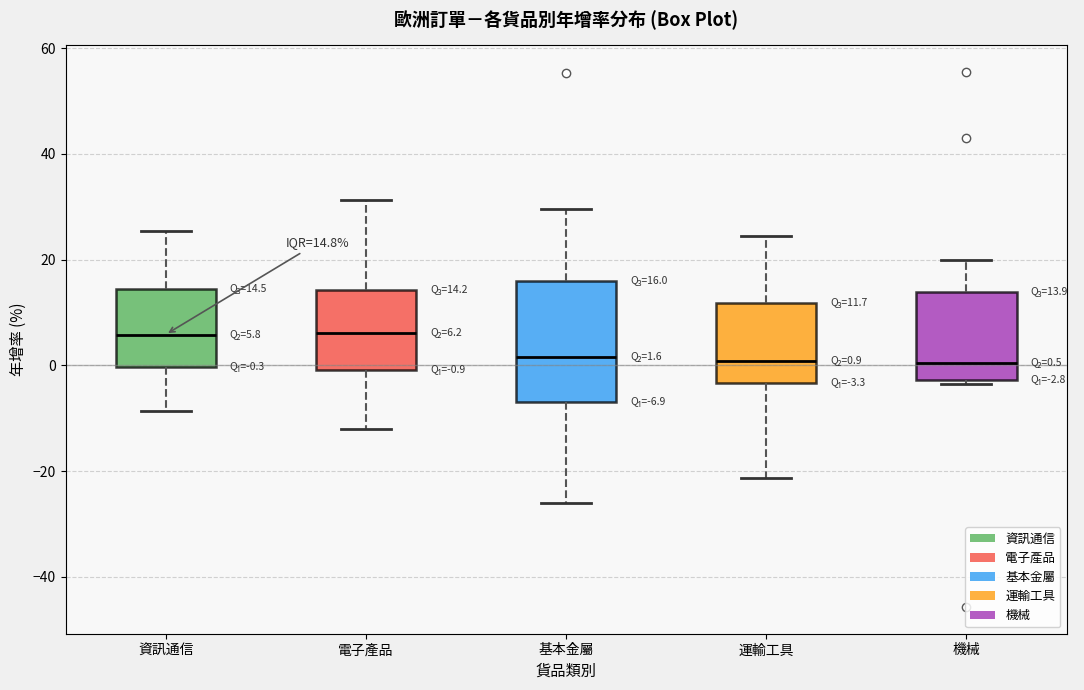

Which box is the tallest, from its lower edge to its upper edge?

基本金屬